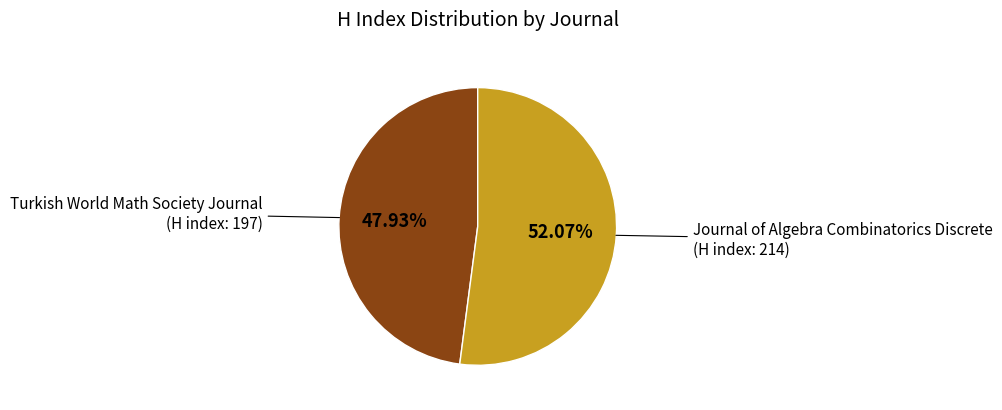

How many slices are in this pie chart?

2